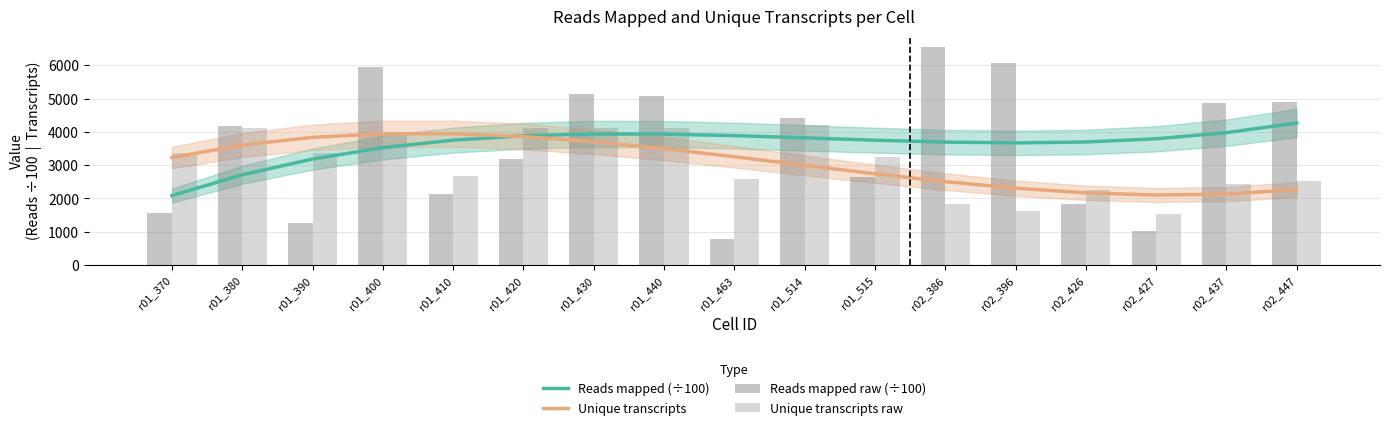

At which category does the chart reach its peak across all series?

r02_386